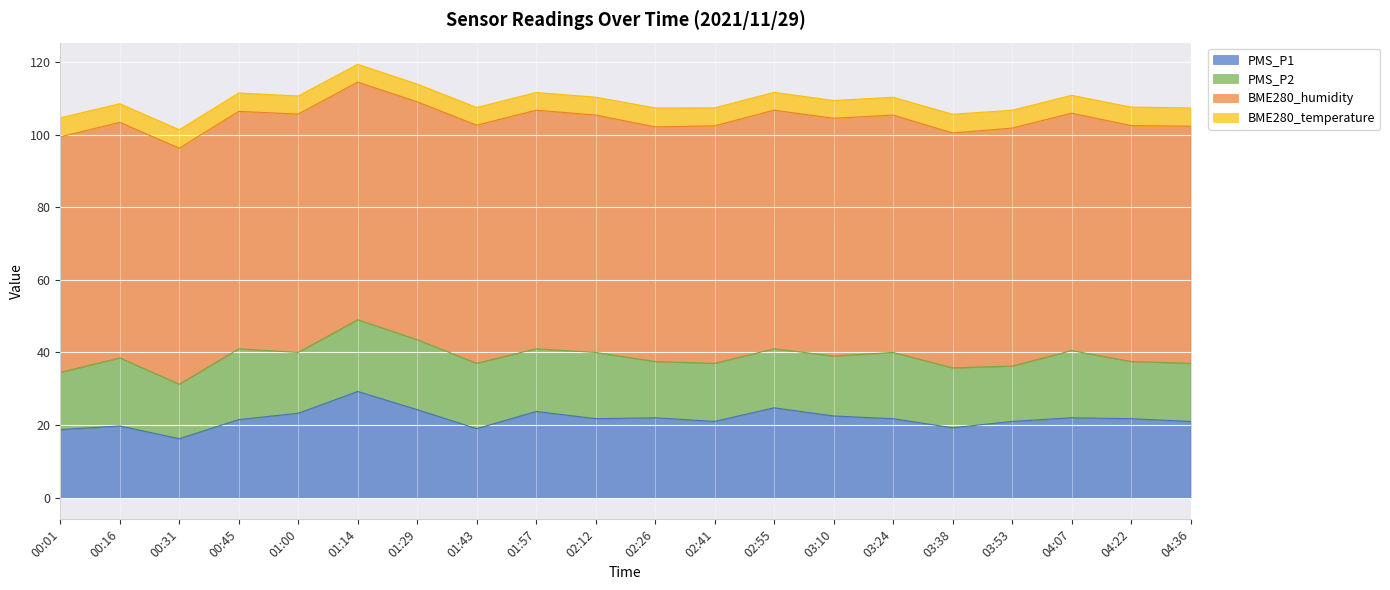

How many data points in PMS_P1 are above 21?

12